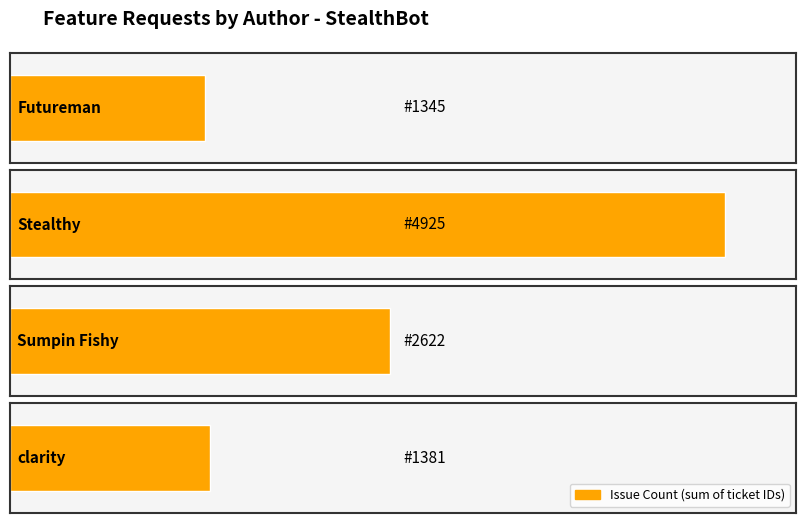

Count the number of values greater than 1232.

4